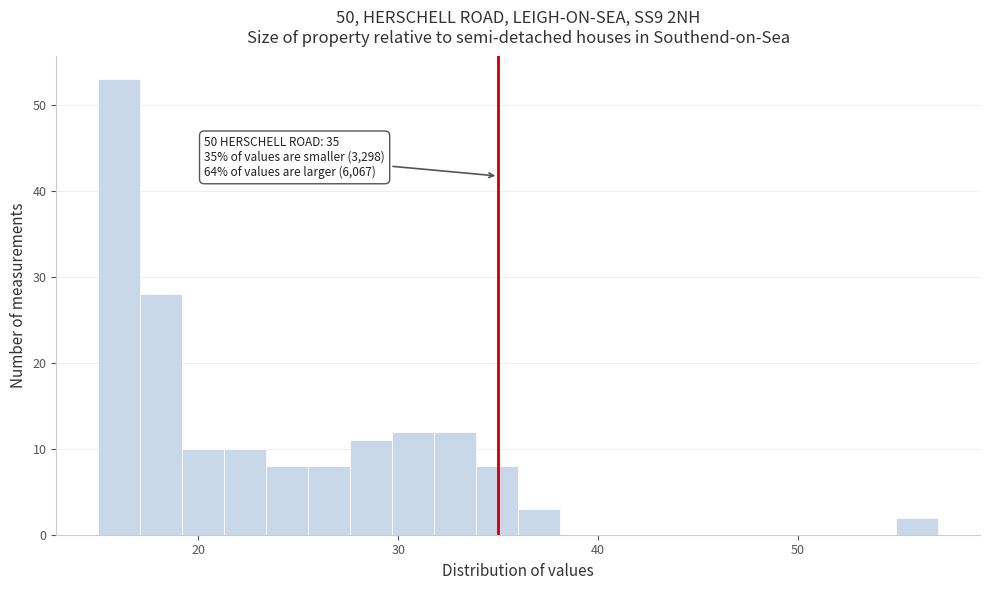

Read against the x-axis, roughly where is the centre of the tallest bar?

16